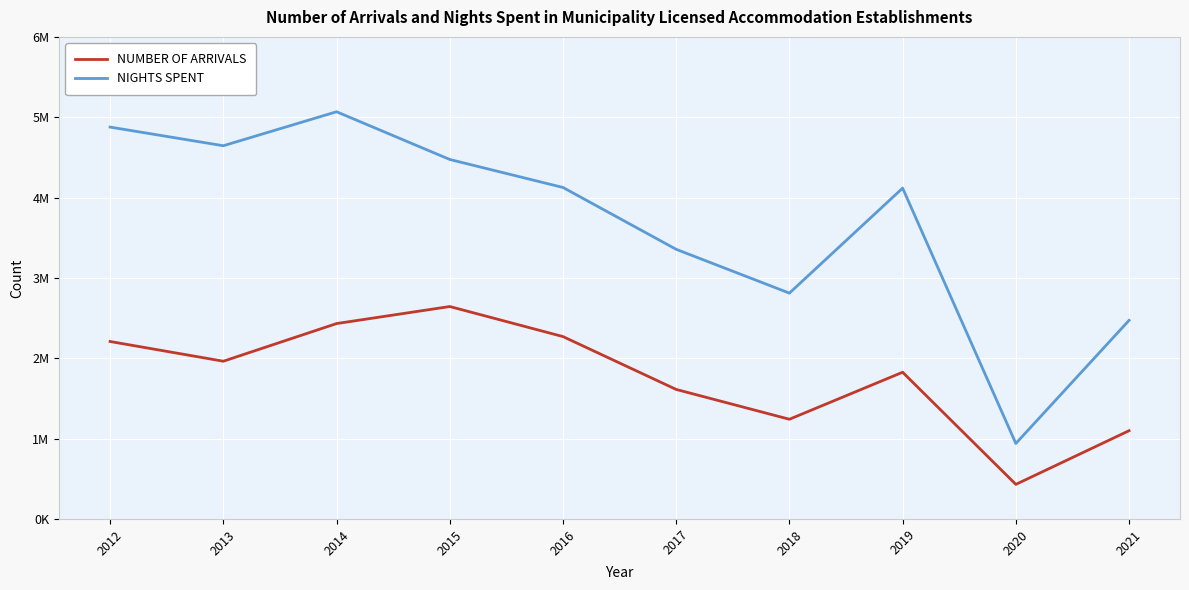

How many interior local peaks does the NUMBER OF ARRIVALS series have?

2